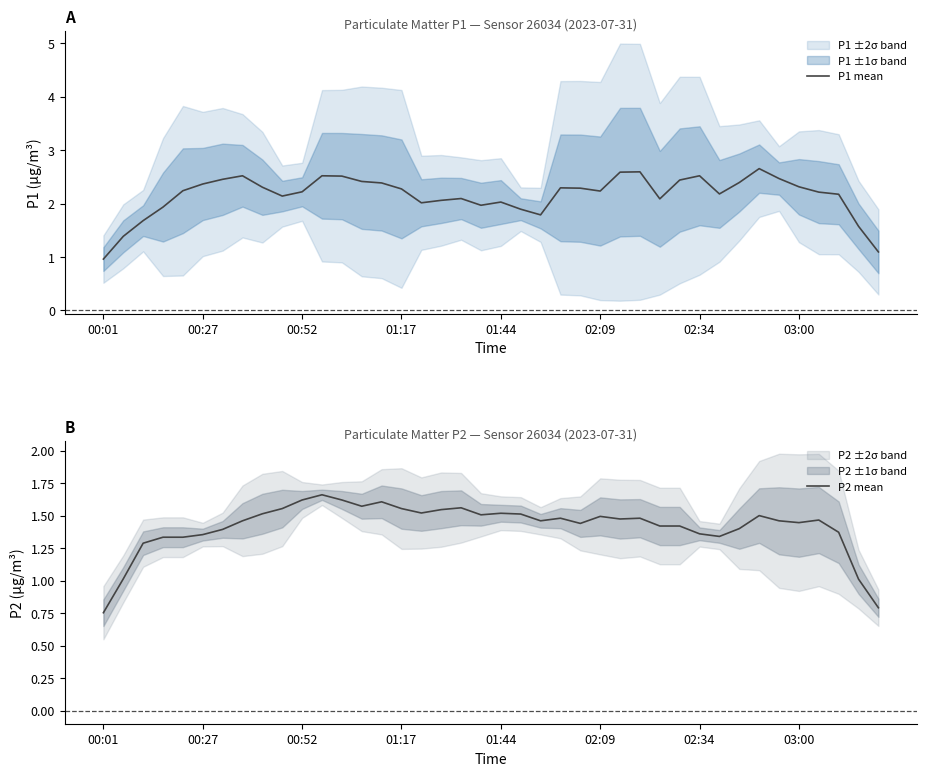

True or false: P1 mean and P2 mean cross at least once.

False